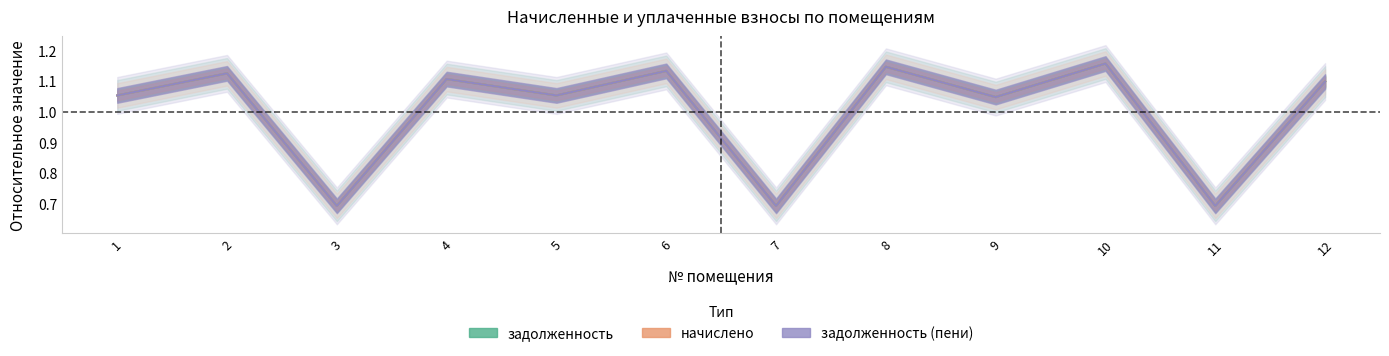

True or false: начислено and задолженность cross at least once.

False